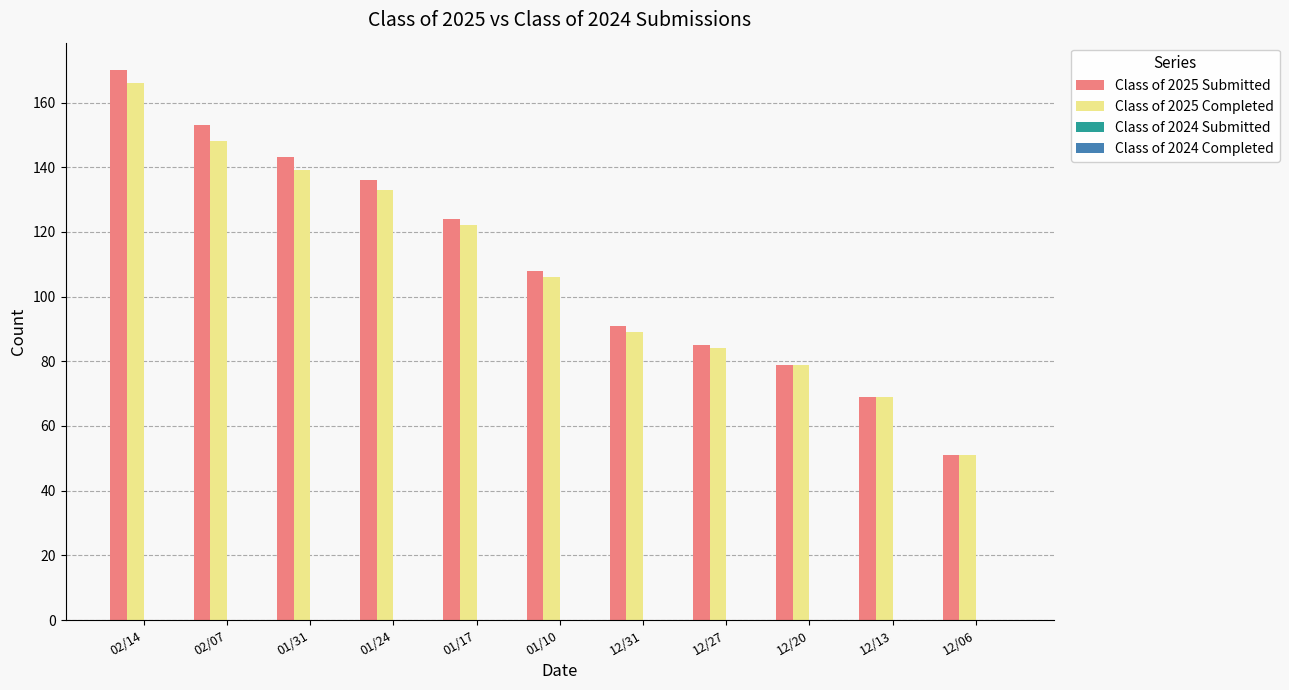

Which series has the largest range (max minus min)?

Class of 2025 Submitted